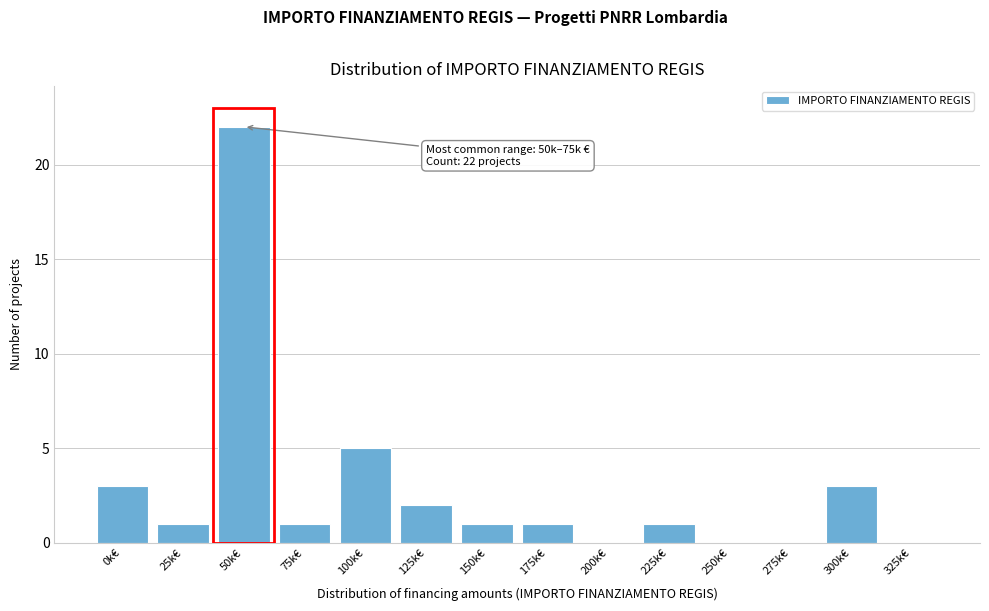

Reading right to left, list all the values displayed in this chart.

325k€=0	300k€=3	275k€=0	250k€=0	225k€=1	200k€=0	175k€=1	150k€=1	125k€=2	100k€=5	75k€=1	50k€=22	25k€=1	0k€=3